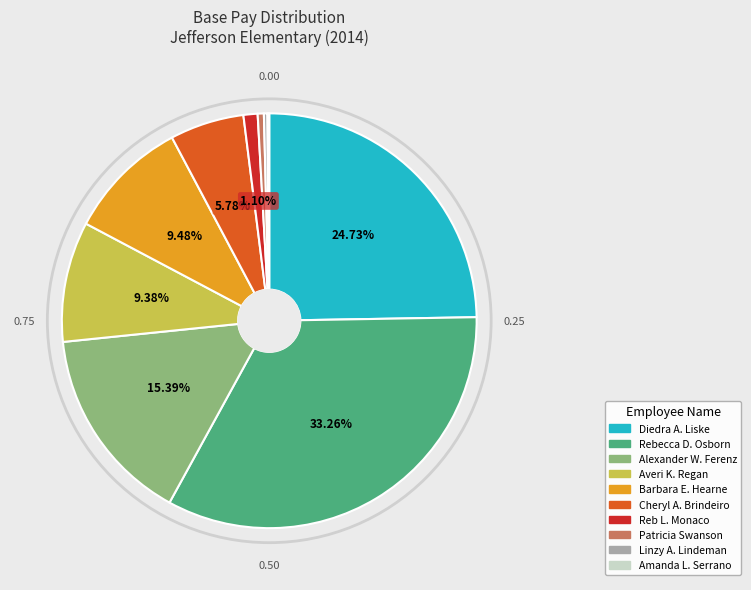

Is there any slice that represents more than half of the pie?

No